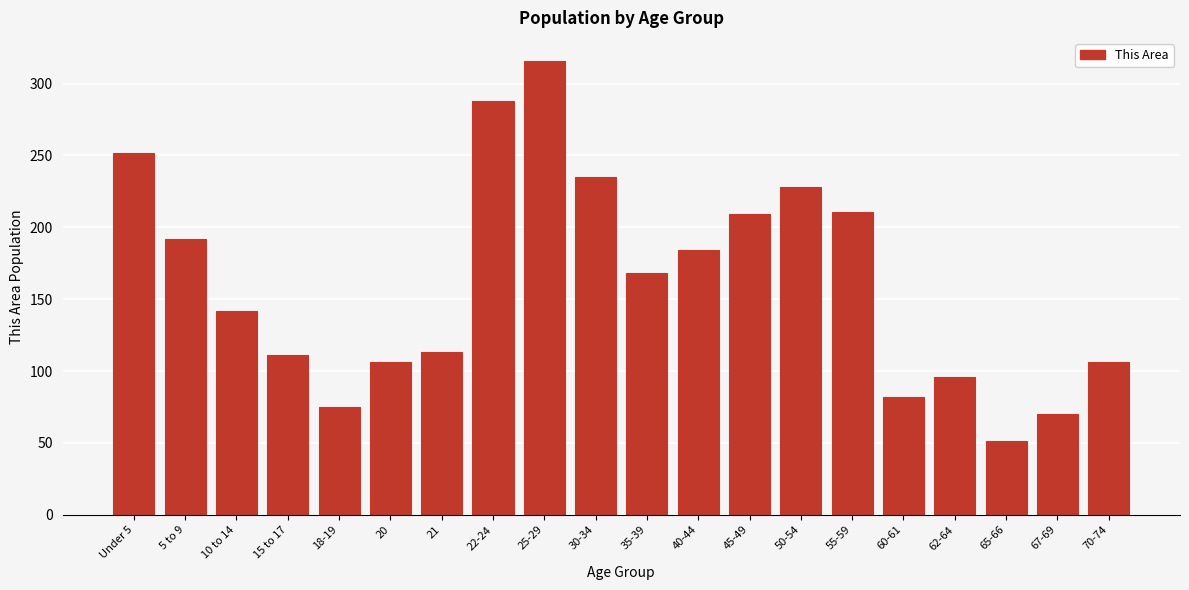

Reading left to right, transcribe all the data shown in this chart.

252	192	142	111	75	106	113	288	316	235	168	184	209	228	211	82	96	51	70	106